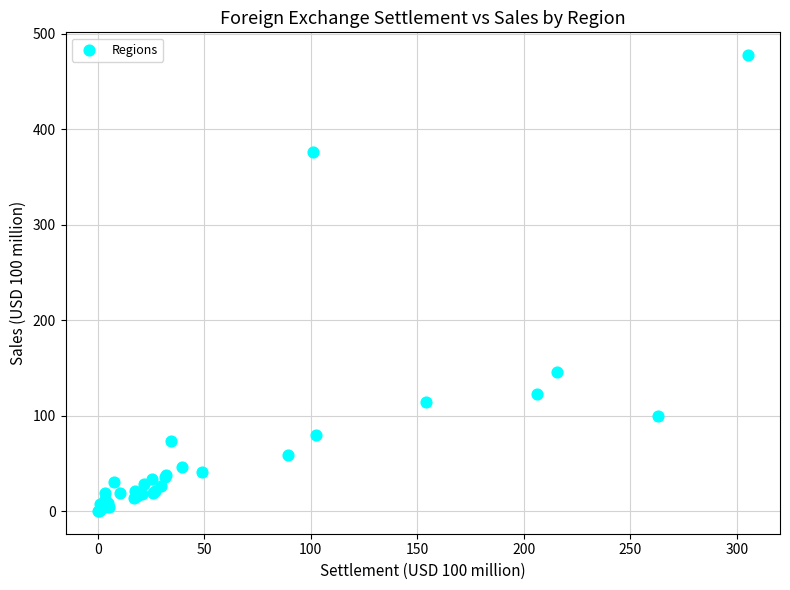

What Y value in the scatter plot is closest to 239?

145.4